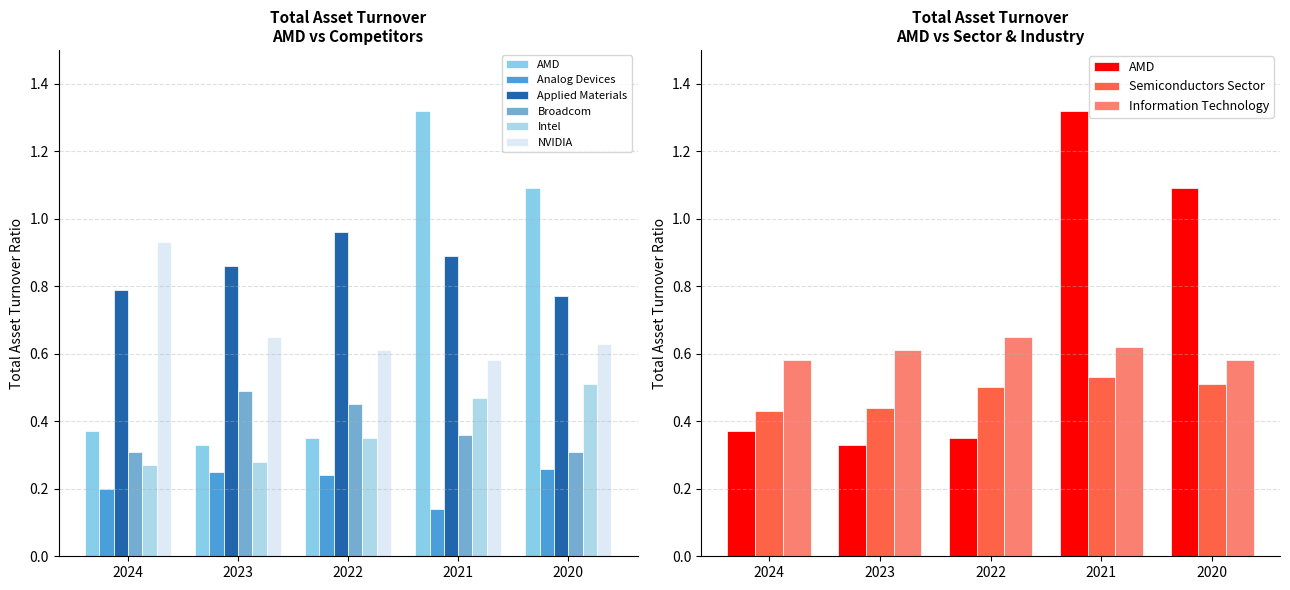

Does the chart contain any negative values?

No